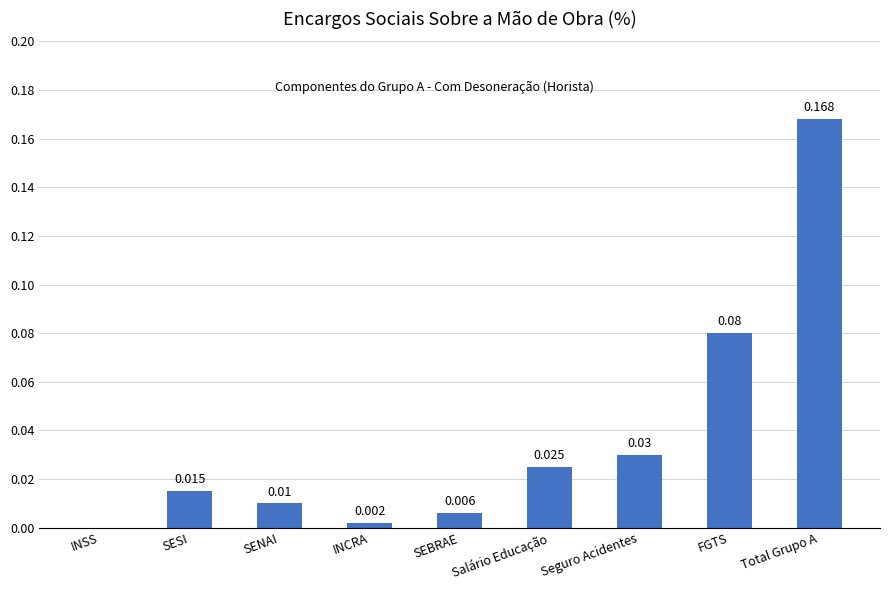

Where is the data nearest to the value 0?

INSS